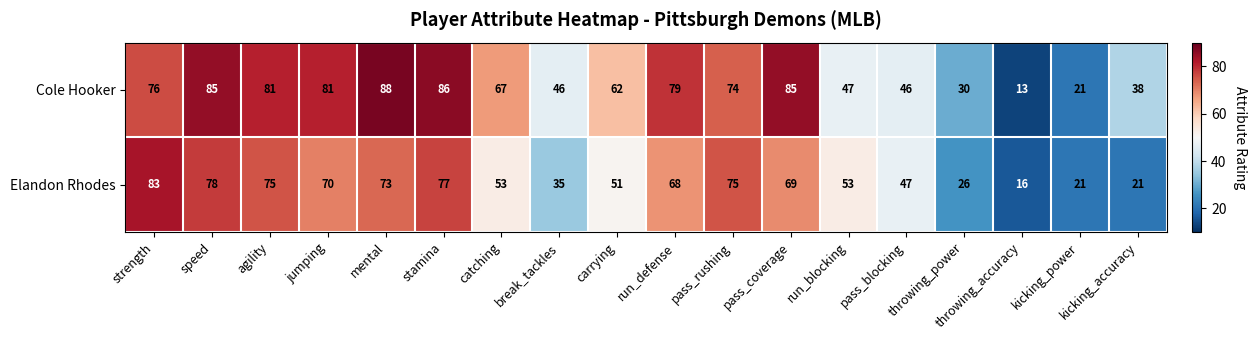

Read the Elandon Rhodes value at agility.

75